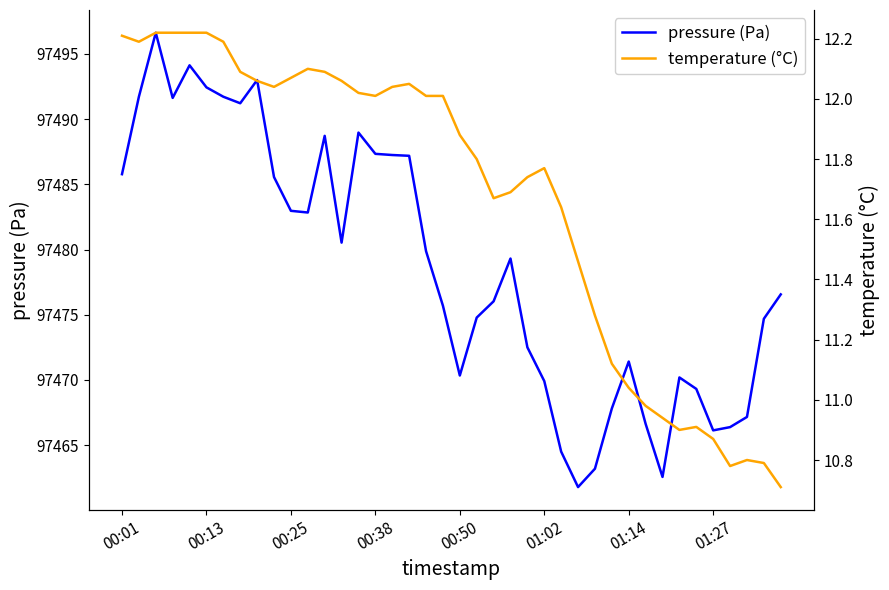

True or false: pressure (Pa) has a value of 97469.9 at 01:02.

True